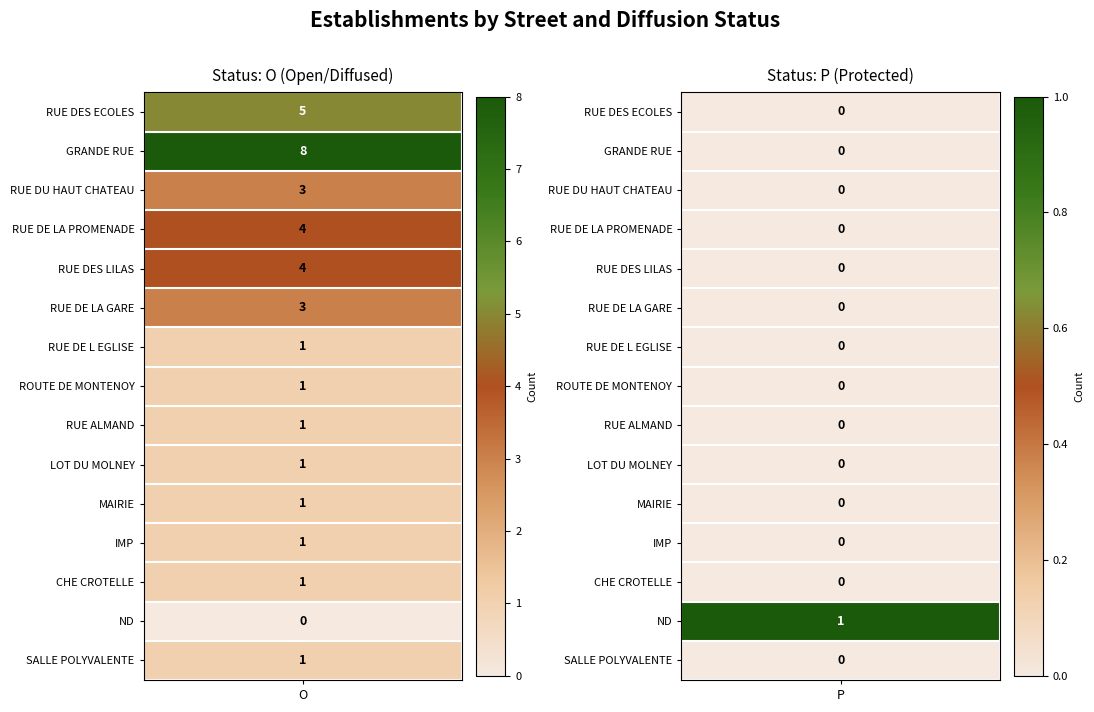

Is the value of LOT DU MOLNEY at O greater than the value of RUE DE LA GARE at P?

Yes